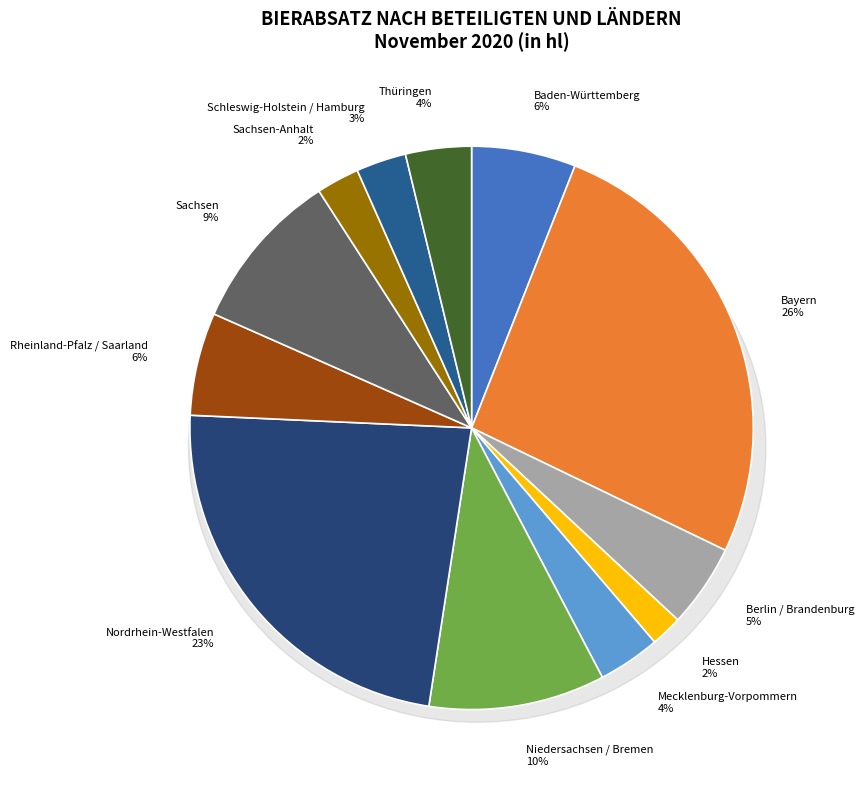

True or false: Nordrhein-Westfalen accounts for 23% of the total.

True